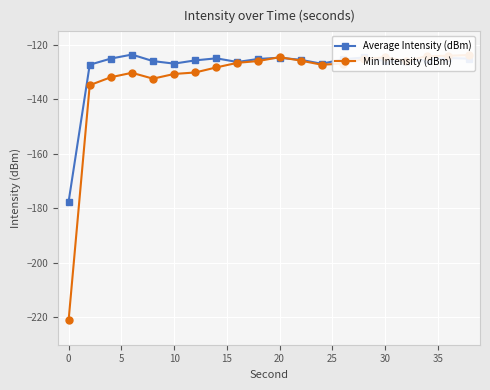

The value of Average Intensity (dBm) at 30 is -70.8. True or false?

False